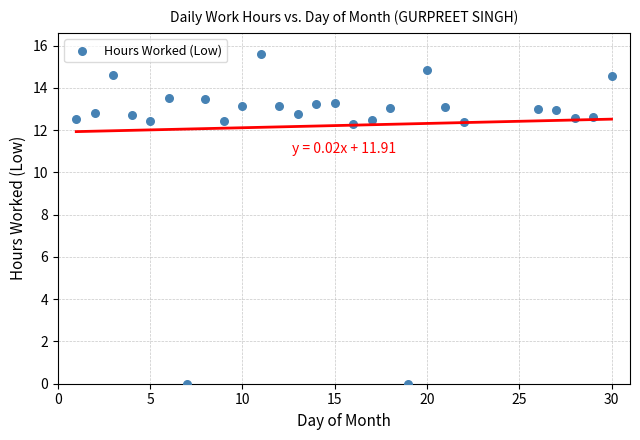

What is the range of X values (max minus min)?

29.0